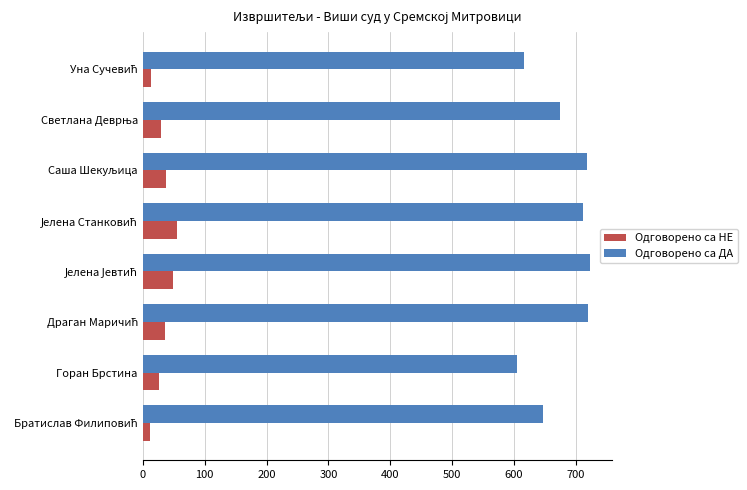

What is the maximum value shown in the chart?

722